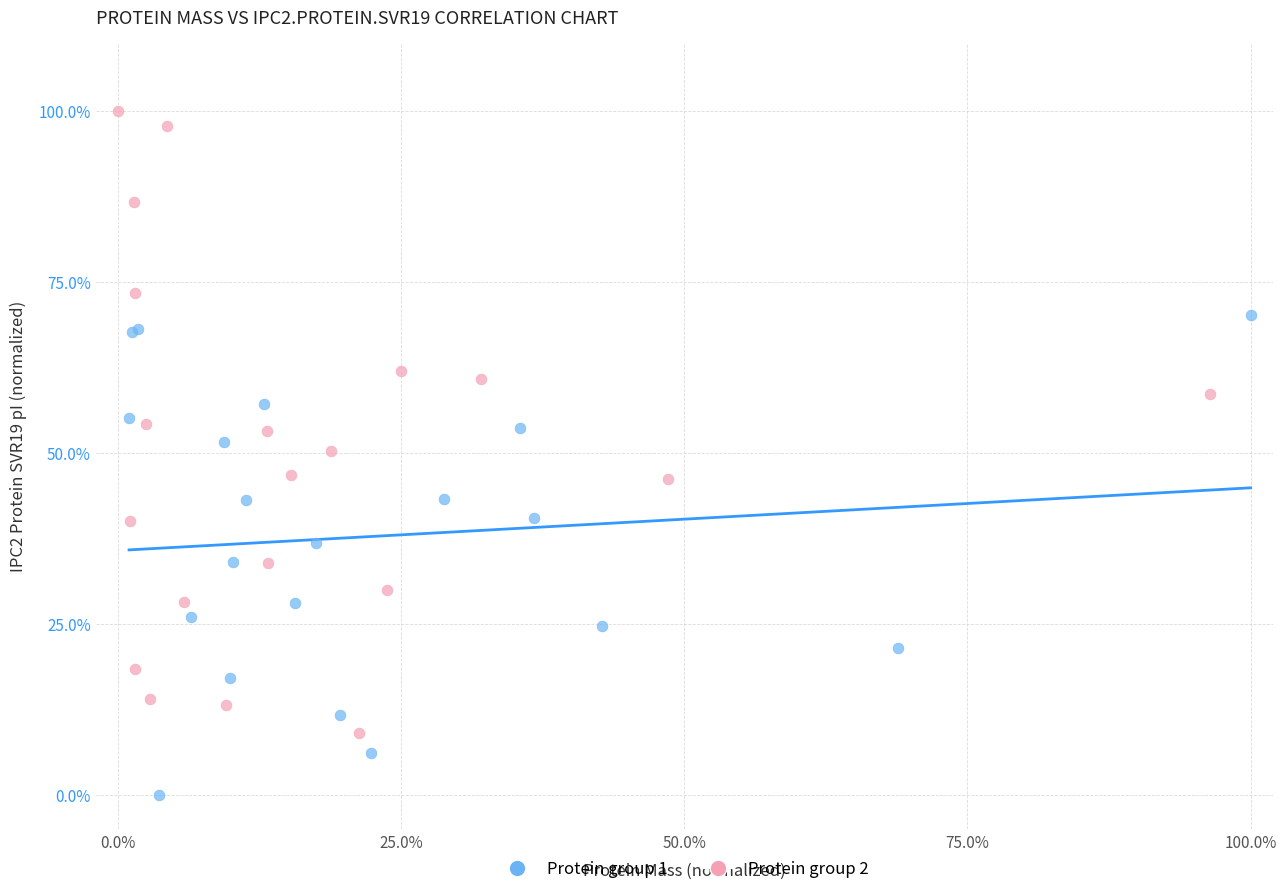

Which series reaches the minimum Y coordinate?

Protein group 1